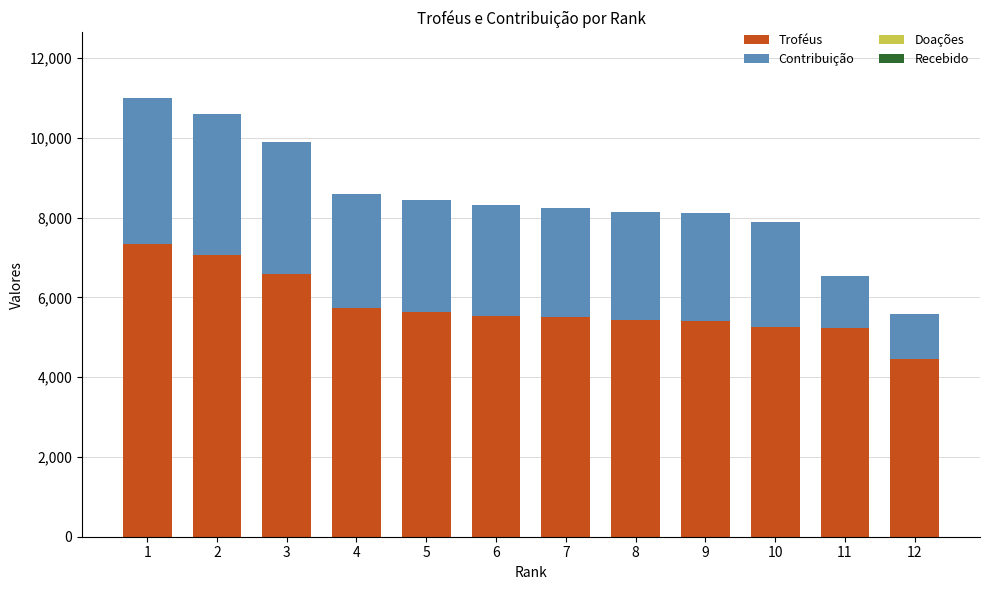

What is the difference between the Troféus values at 10 and 12?

804